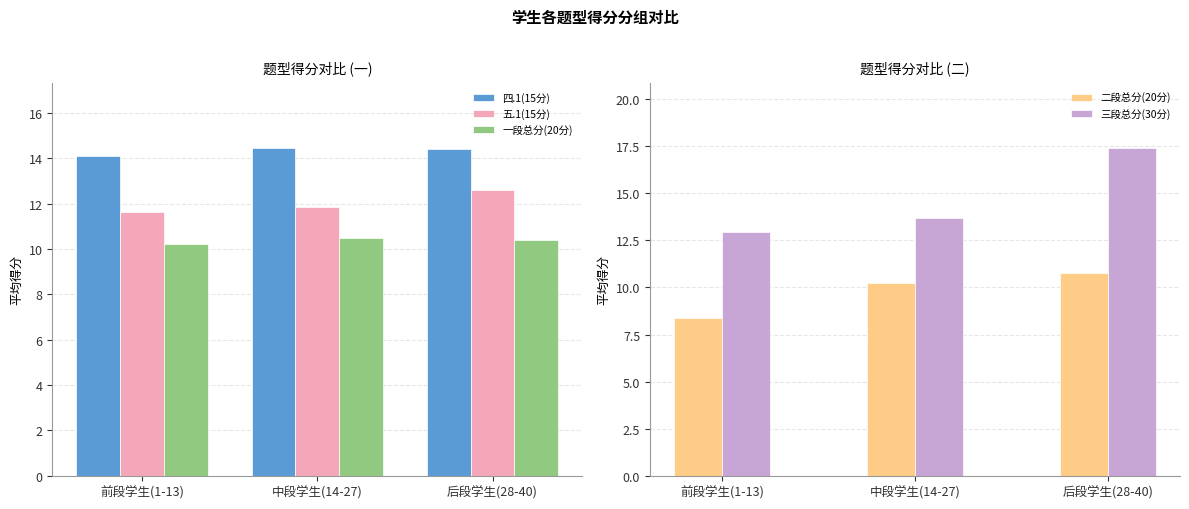

At which label is 一段总分(20分) closest to 10?

前段学生(1-13)